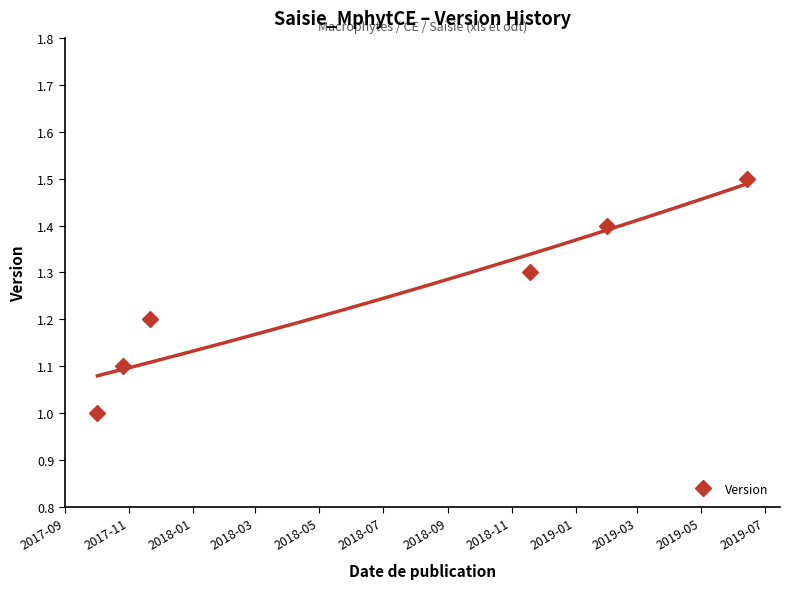

What is the minimum value for Version?

1.0